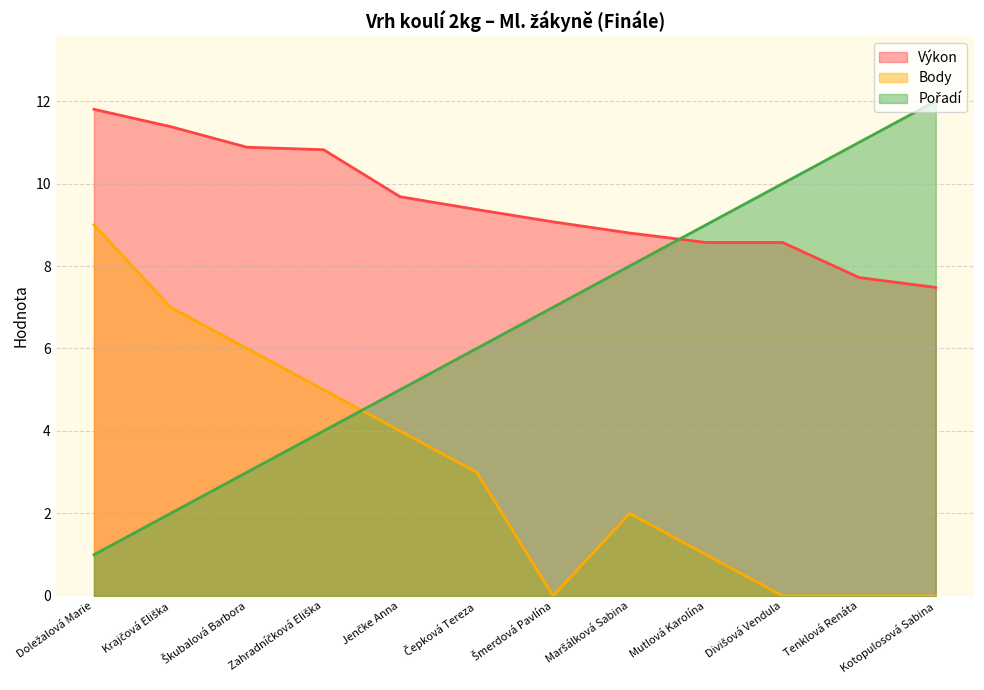

What position from the right is Šmerdová Pavlína?

6